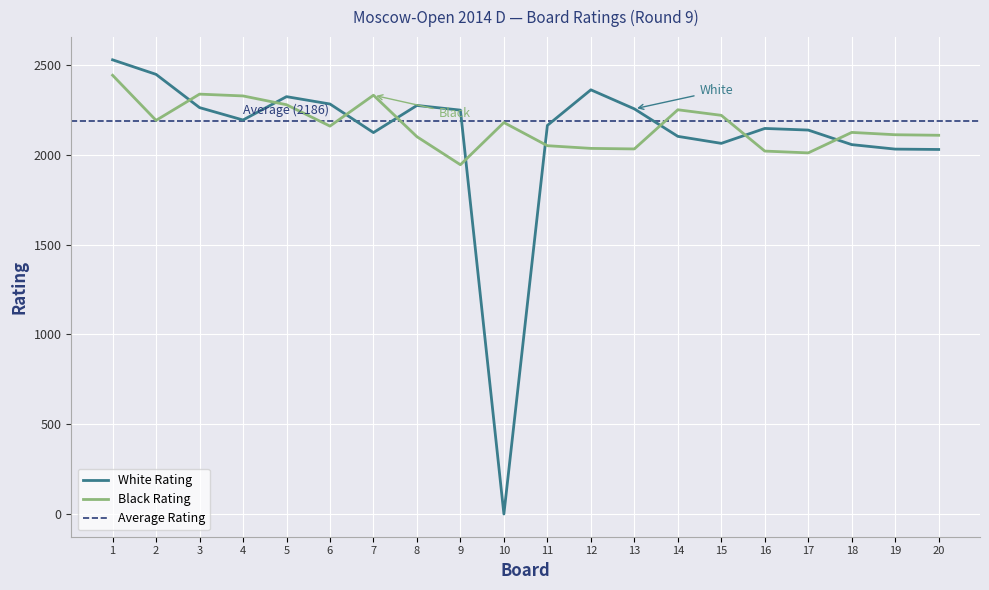

Reading left to right, extract all data points from this chart.

White Rating: 1=2528	2=2447	3=2262	4=2193	5=2323	6=2282	7=2123	8=2274	9=2248	10=0	11=2163	12=2361	13=2255	14=2102	15=2063	16=2146	17=2137	18=2056	19=2031	20=2029
Black Rating: 1=2442	2=2191	3=2337	4=2327	5=2278	6=2159	7=2331	8=2100	9=1944	10=2179	11=2050	12=2035	13=2032	14=2250	15=2219	16=2020	17=2010	18=2124	19=2111	20=2108